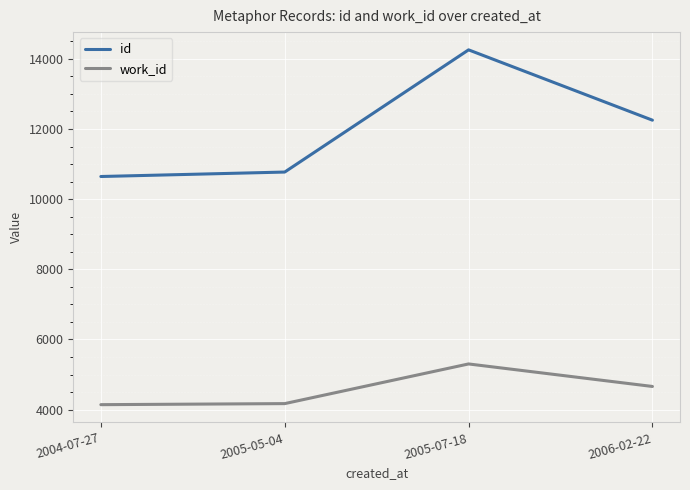

Count the number of data series in this chart.

2